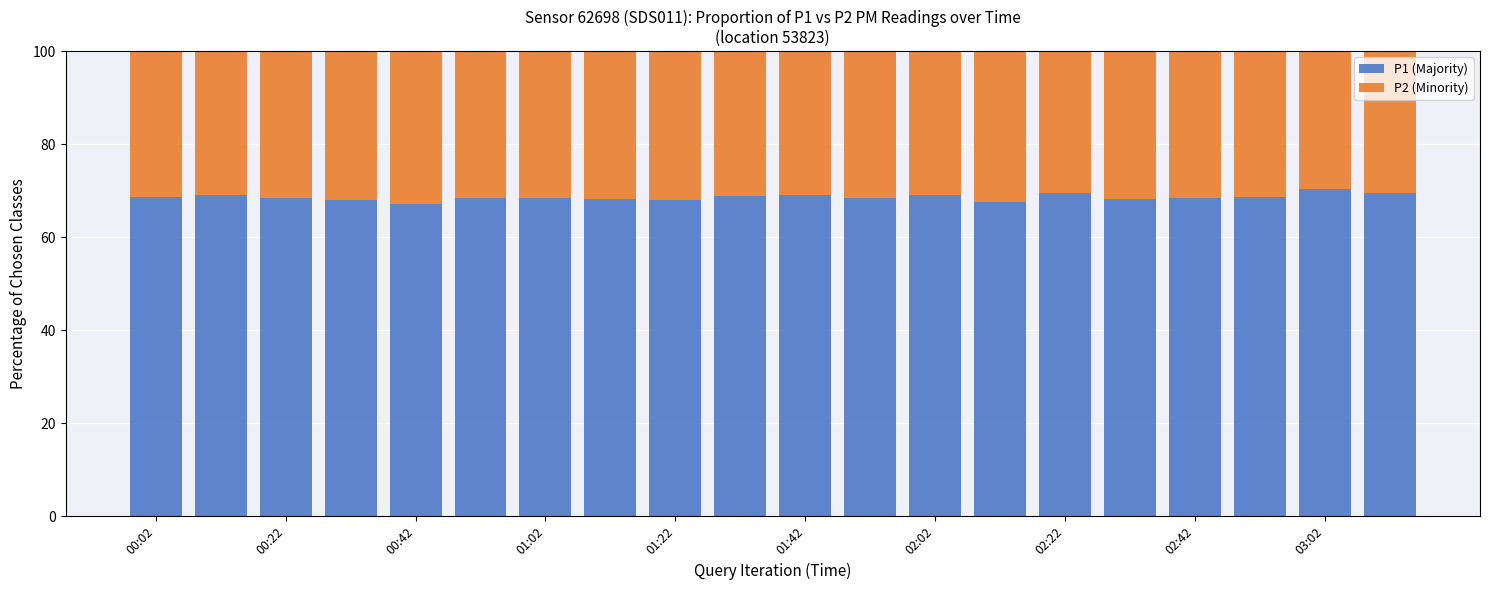

Are the bars grouped side by side (vs. stacked)?

No